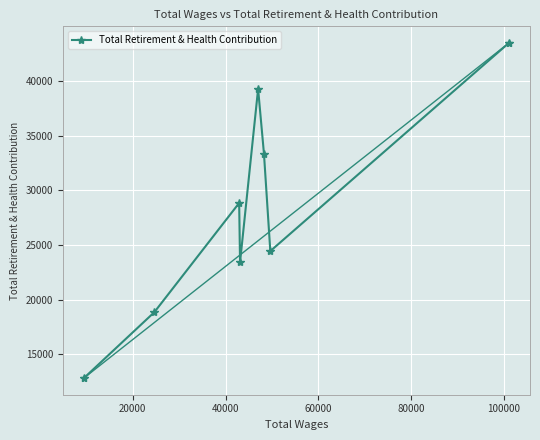

How many values are below 28836?

4